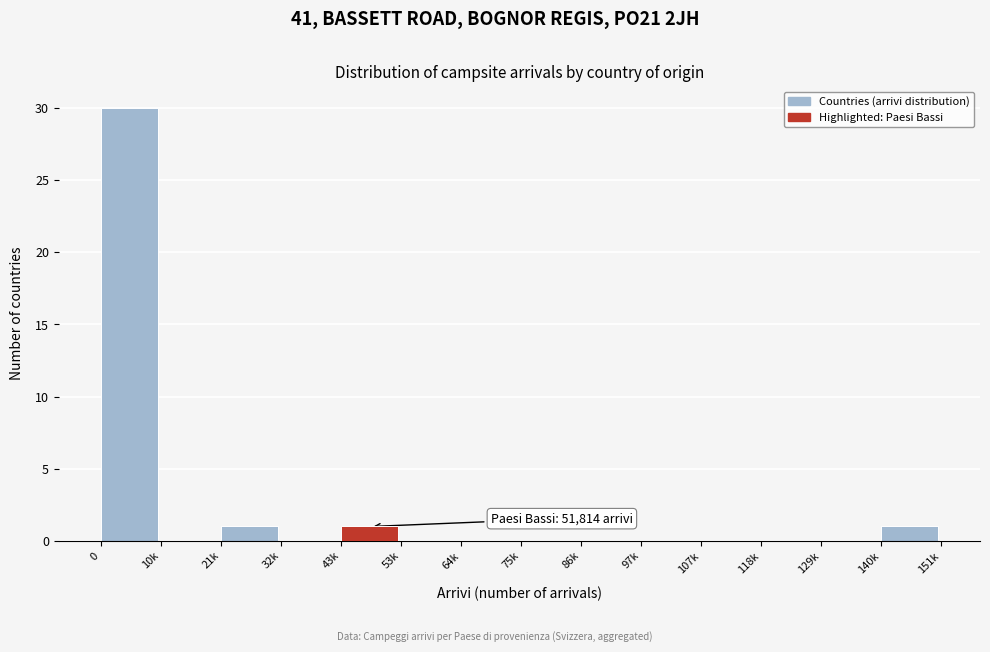

Reading left to right, what are all the values shown in this chart?

0=30	10k=0	21k=1	32k=0	43k=1	53k=0	64k=0	75k=0	86k=0	97k=0	107k=0	118k=0	129k=0	140k=1